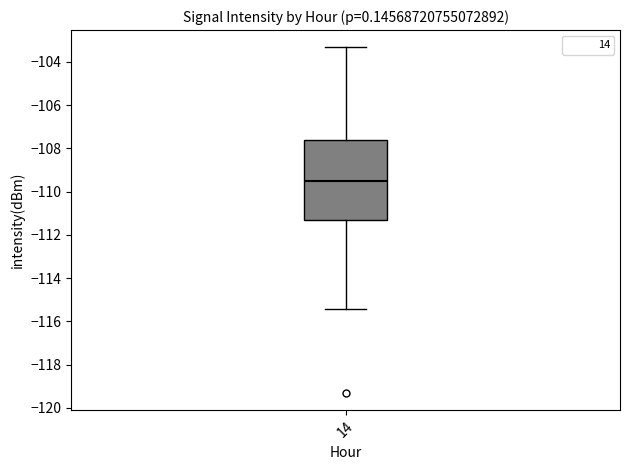

Where does the lower whisker of the box at x = 14 end on the y-axis? The values are not printed on the chart, so give them approximately, as read against the axis.

-115.4